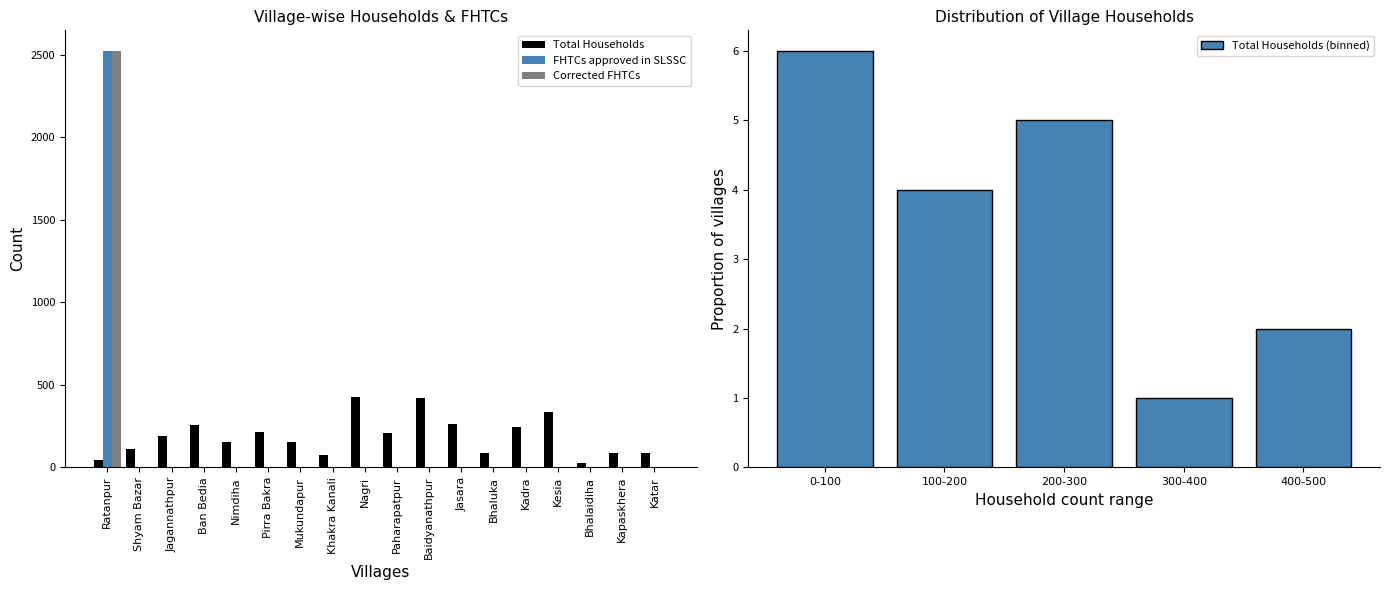

What is the difference between the maximum and minimum values in the Corrected FHTCs series?

2522